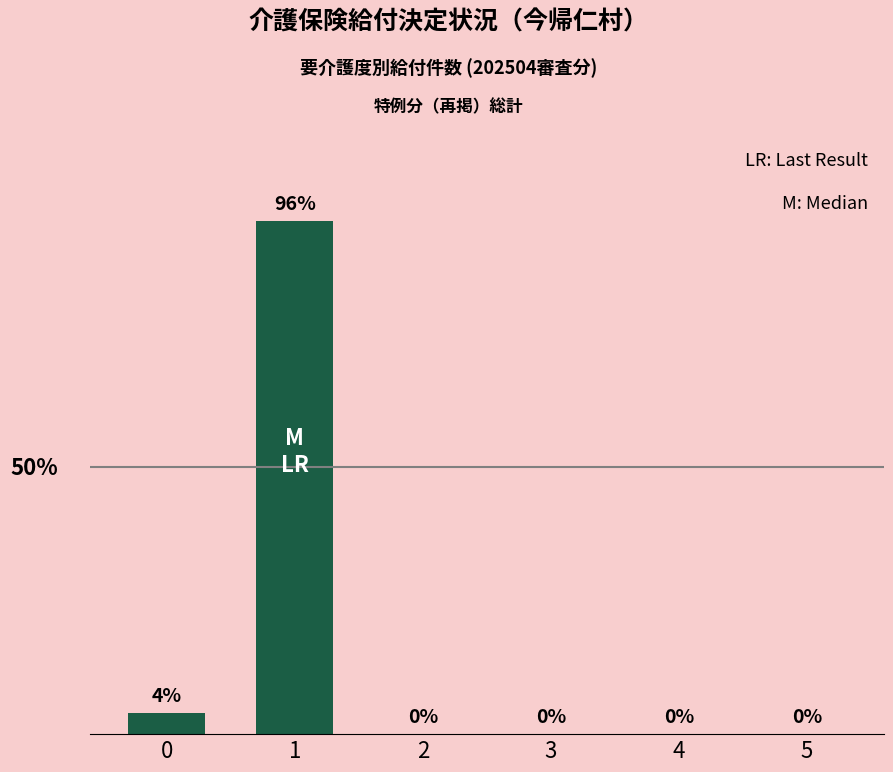

Are the bars horizontal?

No